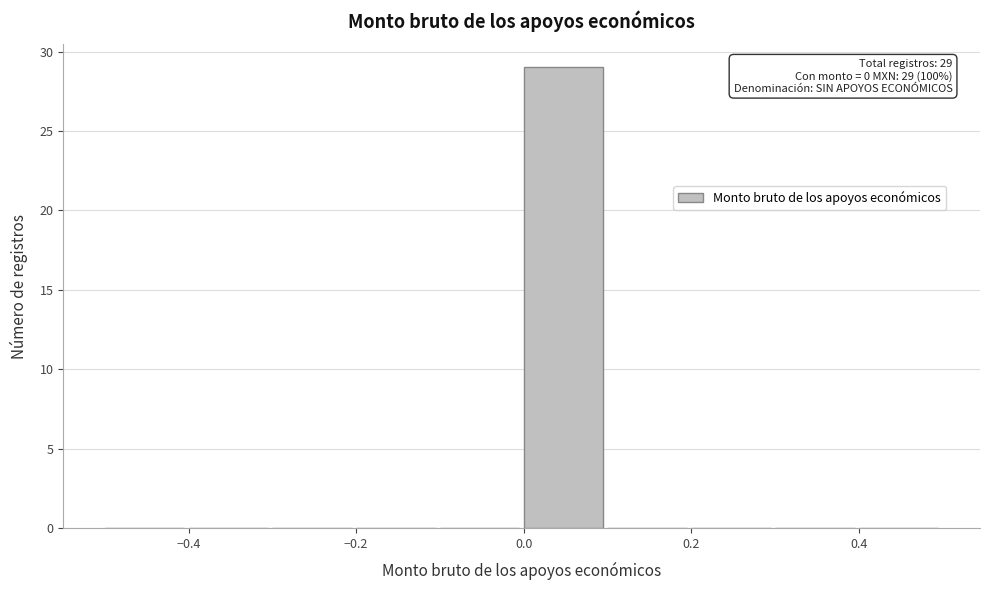

Over which range of the x-axis is the bar tallest?

0.0 to 0.1